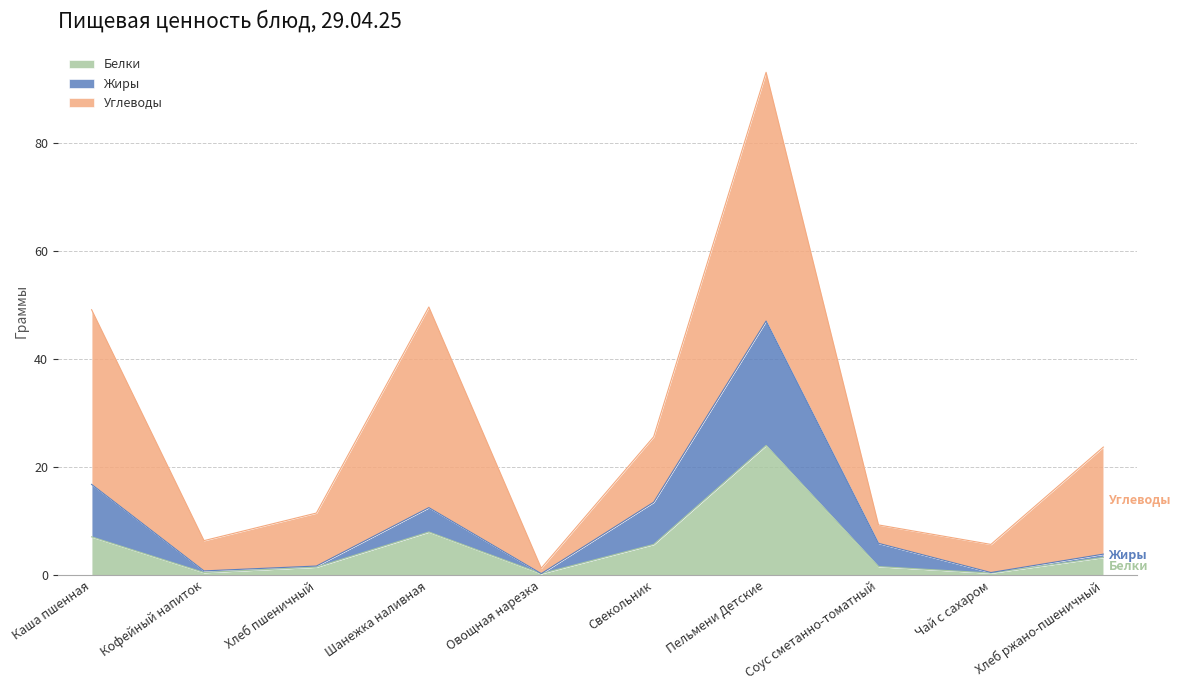

At which label does Жиры reach its minimum?

Овощная нарезка